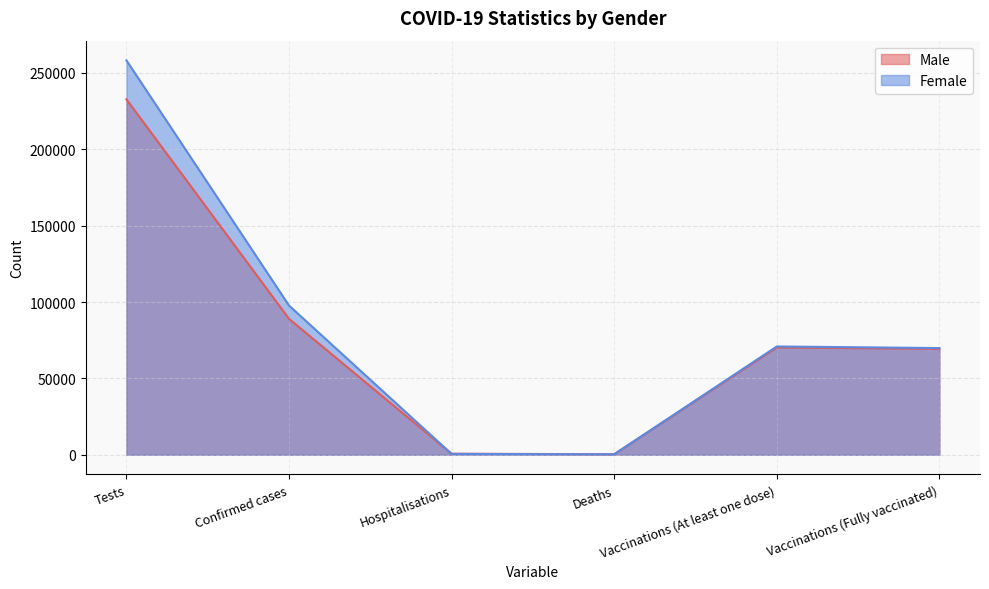

What is the average value of the Female series?

82933.1